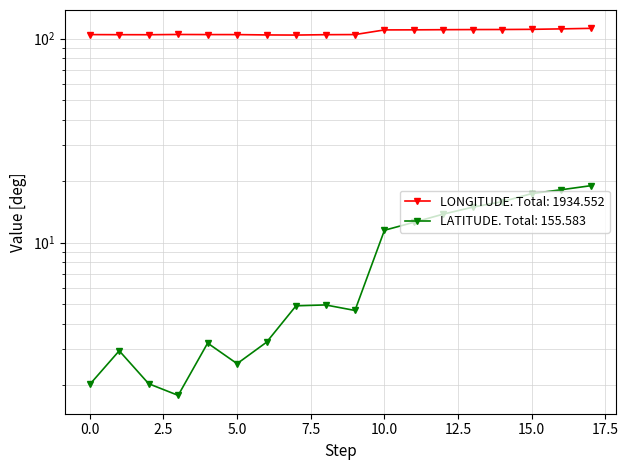

Reading right to left, extract all data points from this chart.

LATITUDE: 19.0	18.2	17.4	15.9	14.9	13.8	12.6	11.5	4.7	5.0	4.9	3.2	2.5	3.2	1.8	2.0	3.0	2.0
LONGITUDE: 112.4	111.7	111.1	110.9	110.8	110.7	110.5	110.4	104.8	104.6	104.2	104.3	104.7	104.7	104.8	104.6	104.6	104.7